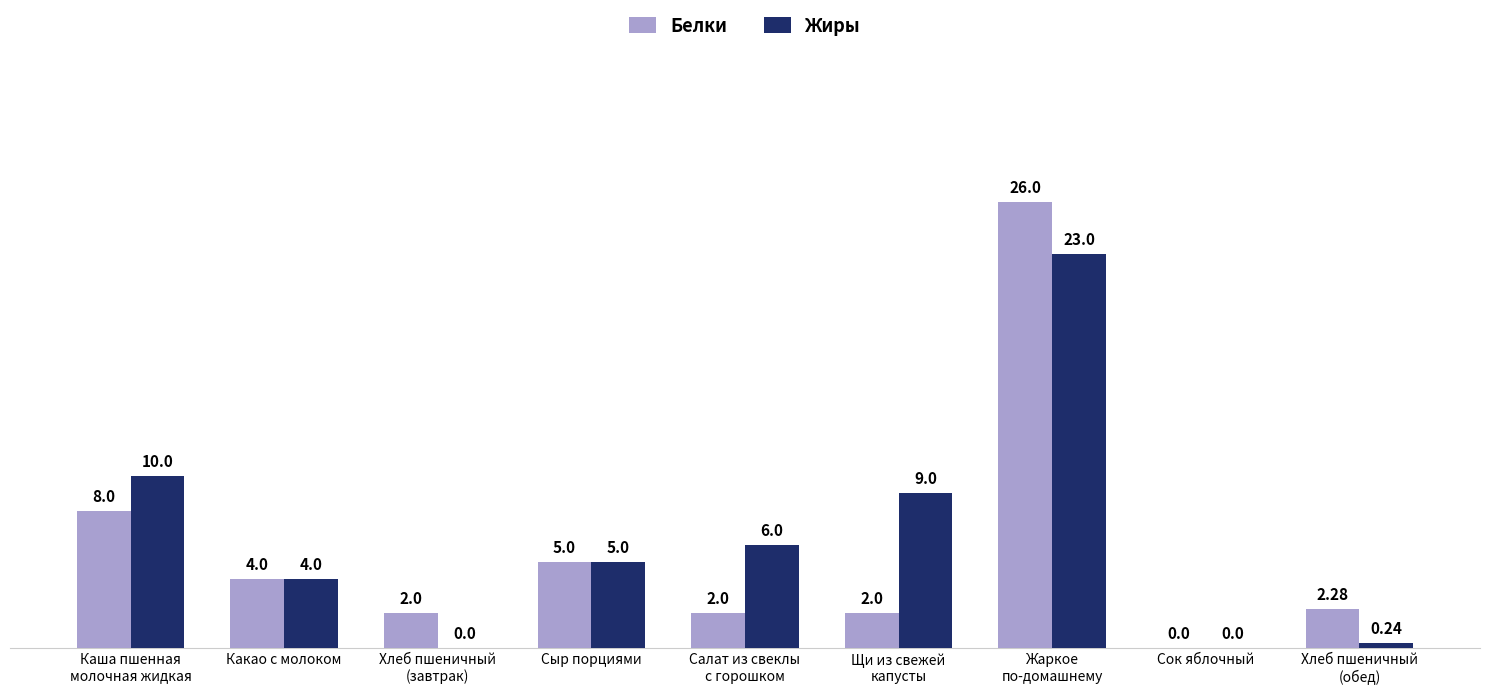

Where is Белки nearest to the value 13?

Каша пшенная
молочная жидкая